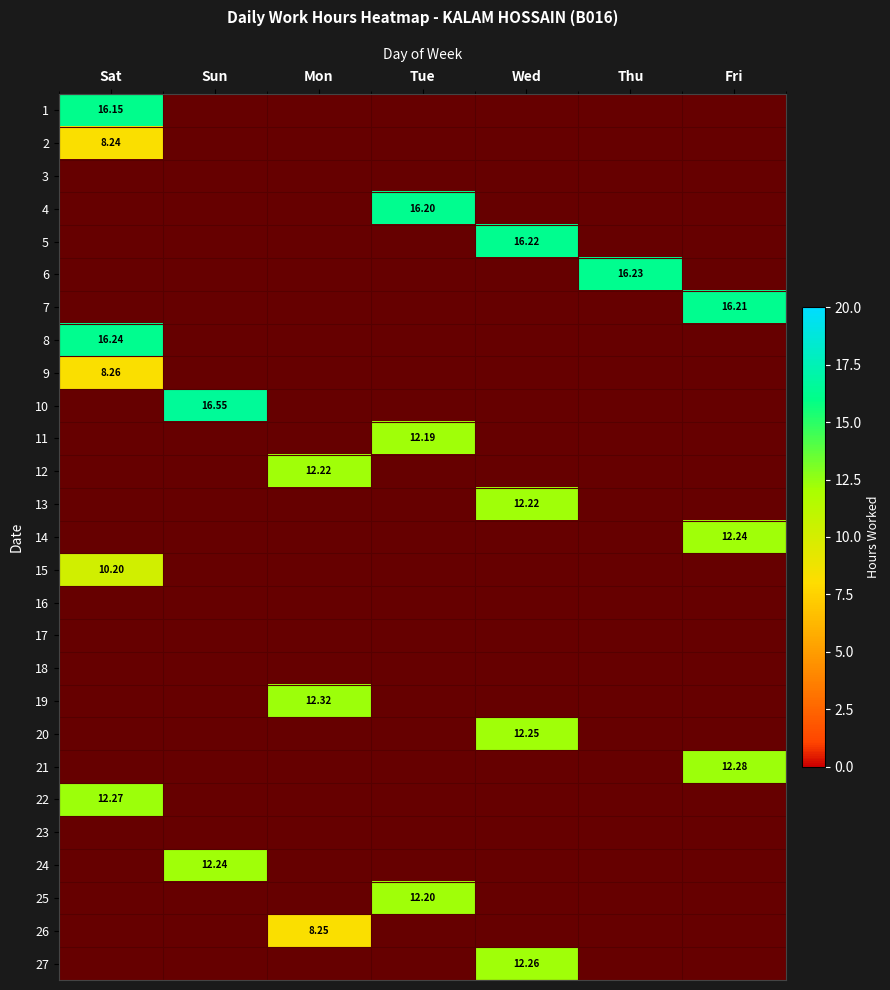

Is it true that 21 equals 12.3 at Fri?

True